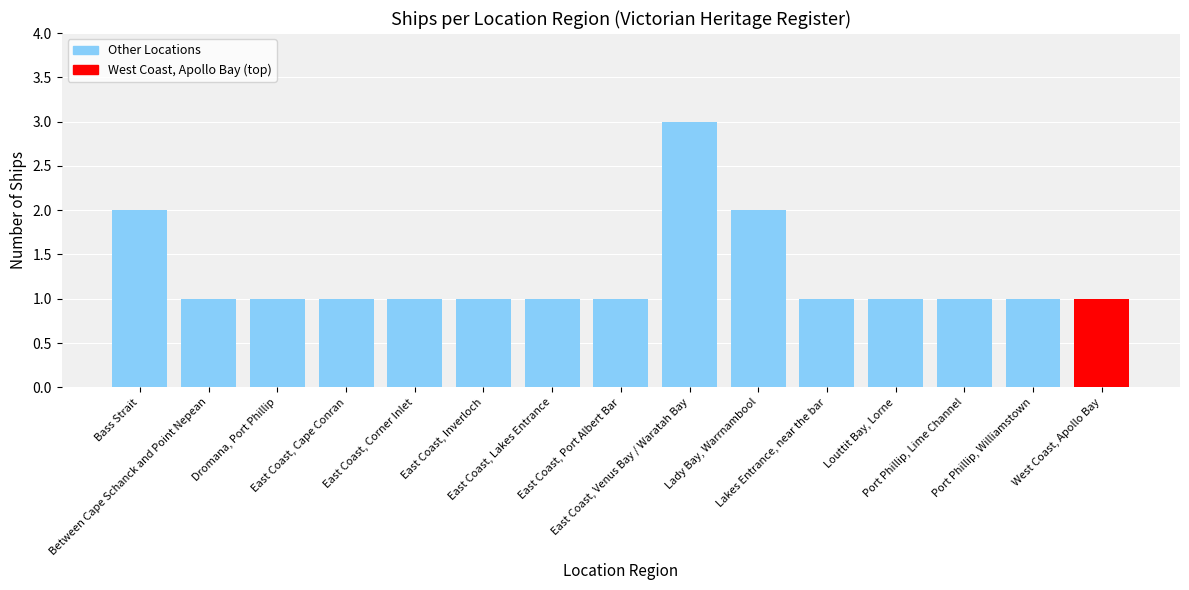

What is the greatest value displayed?

3